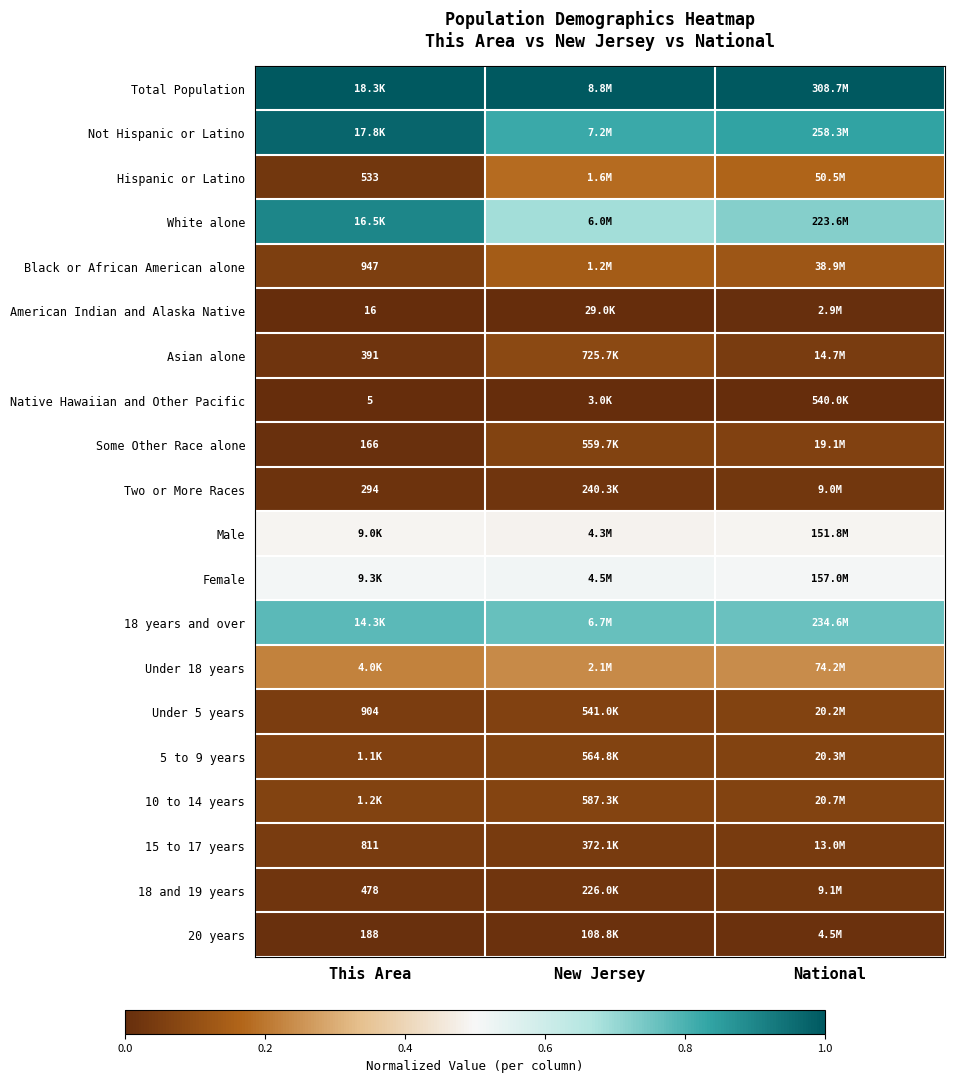

How many categories are shown in the chart?

3